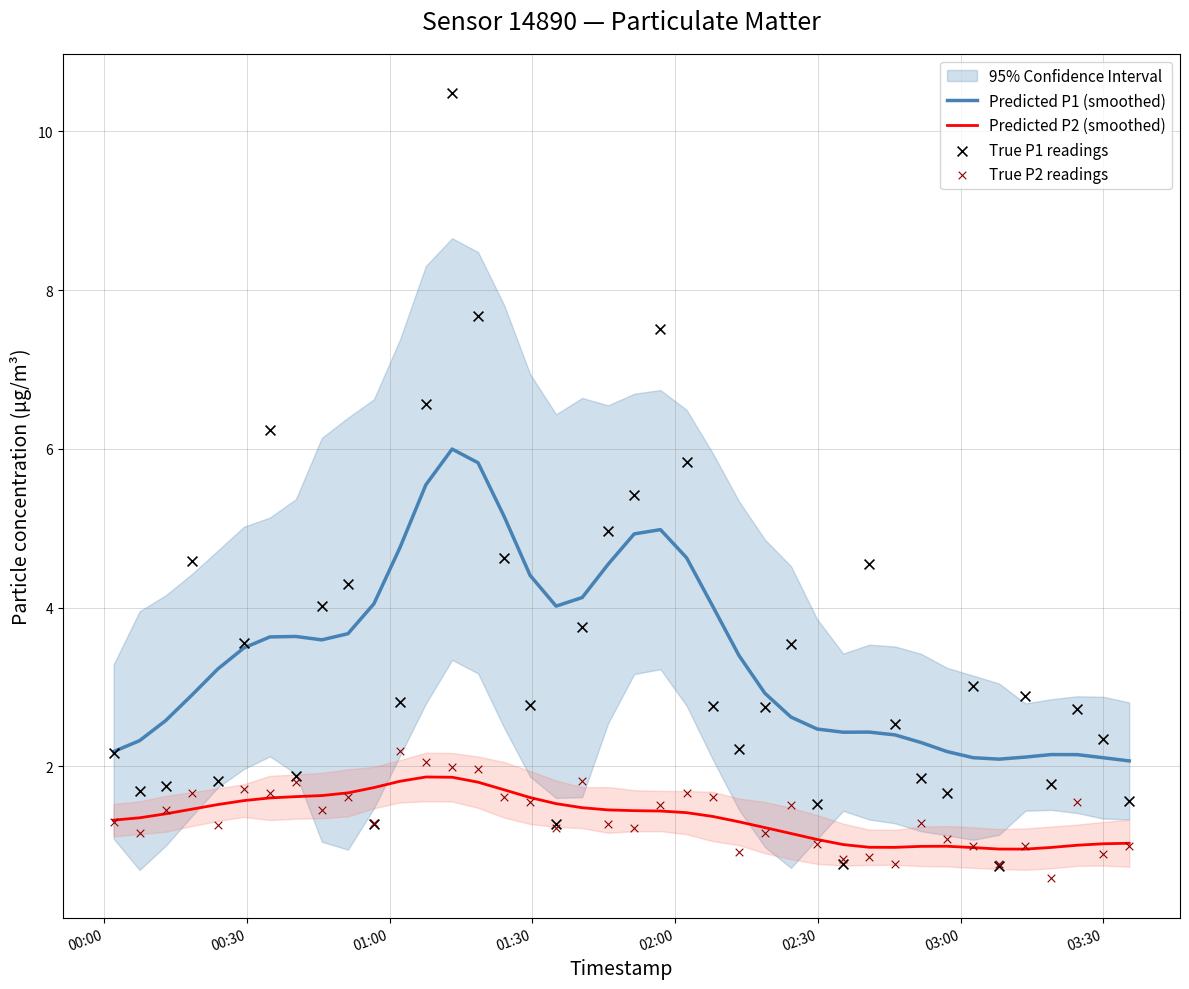

At how many categories does at least one series exceed 1?

40